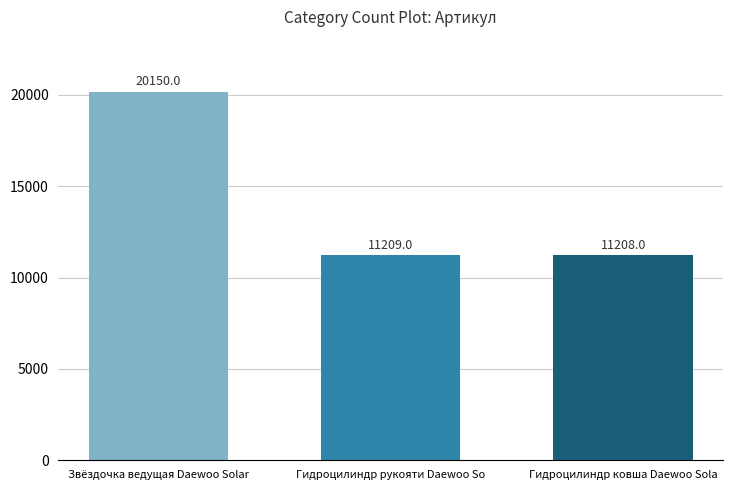

Which has a higher value, Гидроцилиндр рукояти Daewoo So or Звёздочка ведущая Daewoo Solar?

Звёздочка ведущая Daewoo Solar